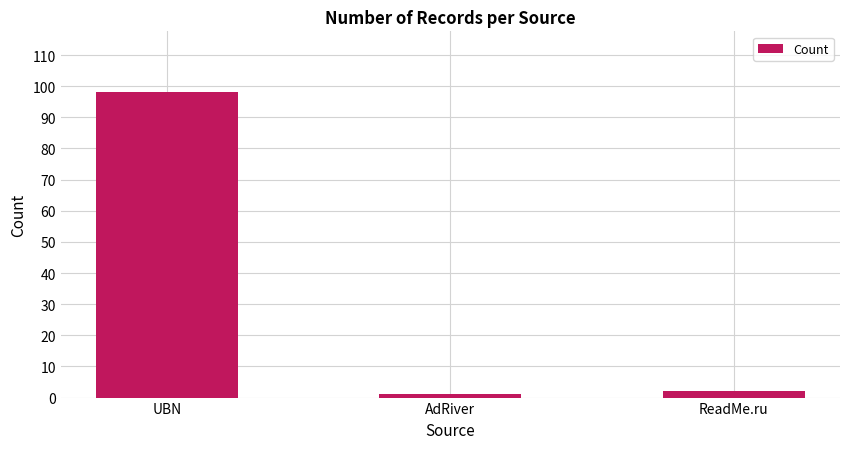

The chart shows a value of 143 at UBN. True or false?

False